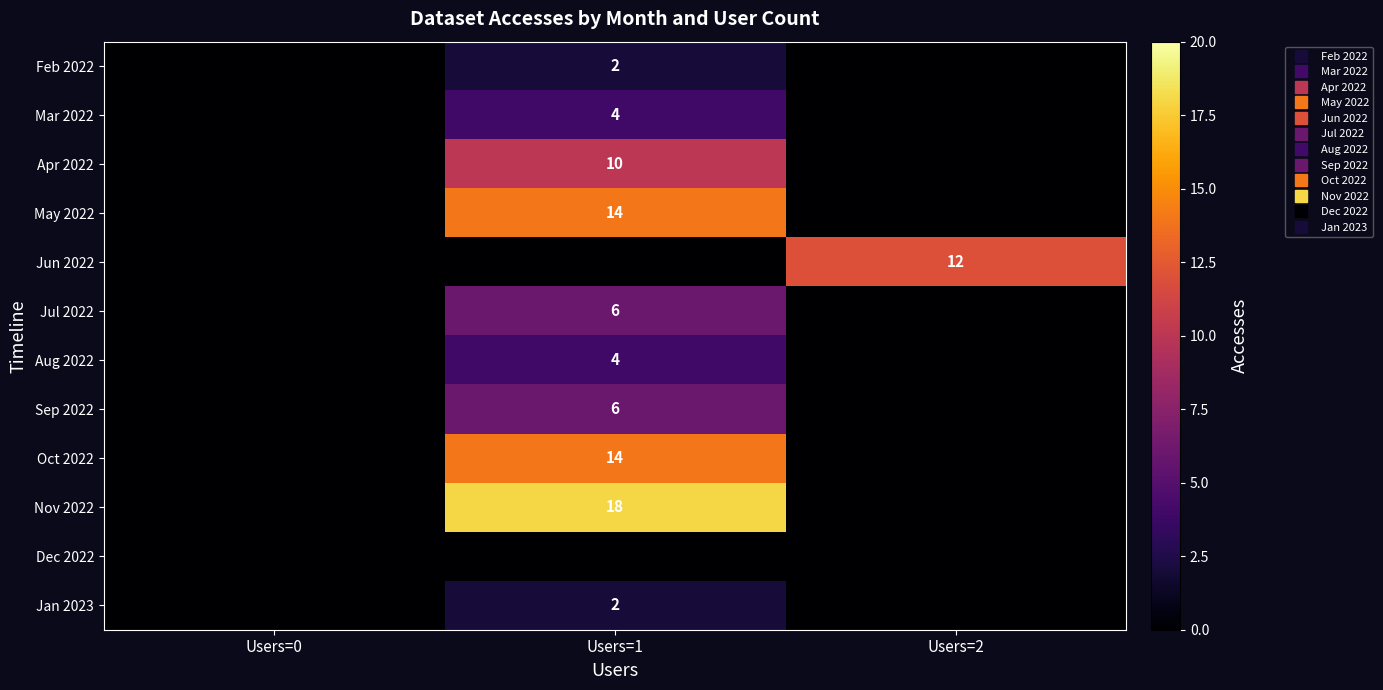

Which series changed the most between Users=0 and Users=1?

Nov 2022